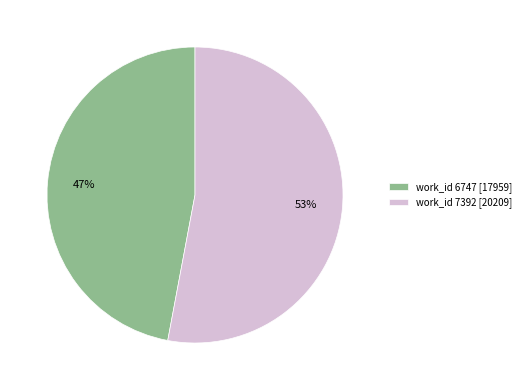

Count the number of slices in the pie.

2